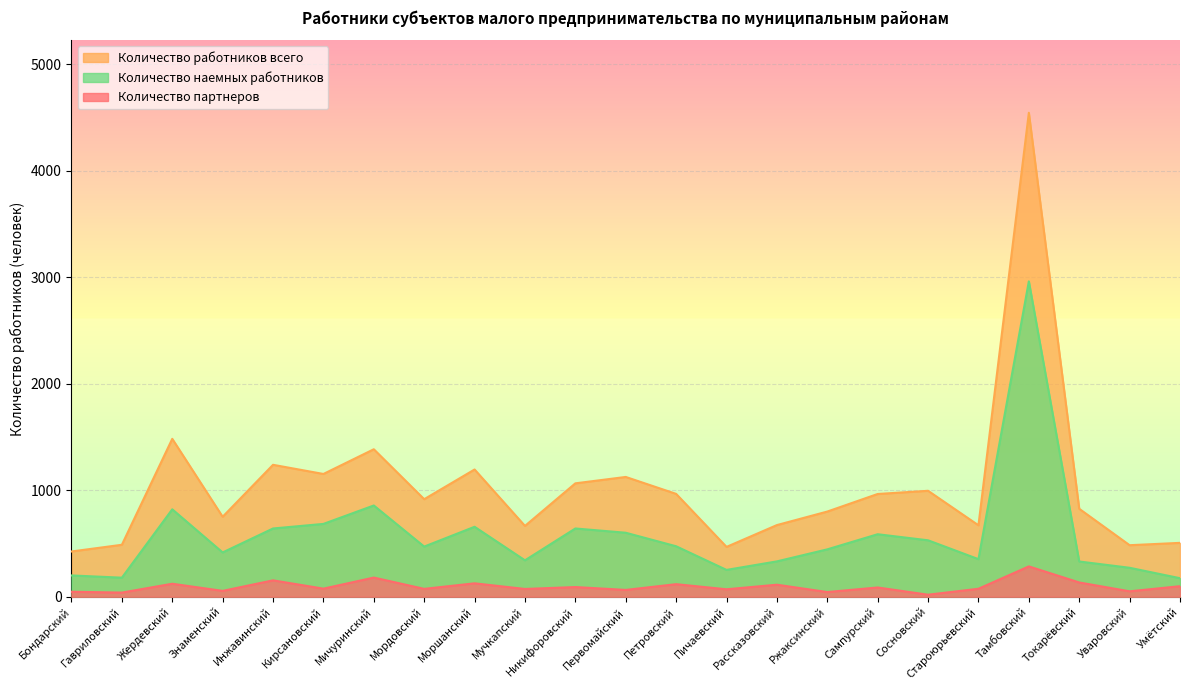

True or false: Количество партнеров and Количество наемных работников cross at least once.

False